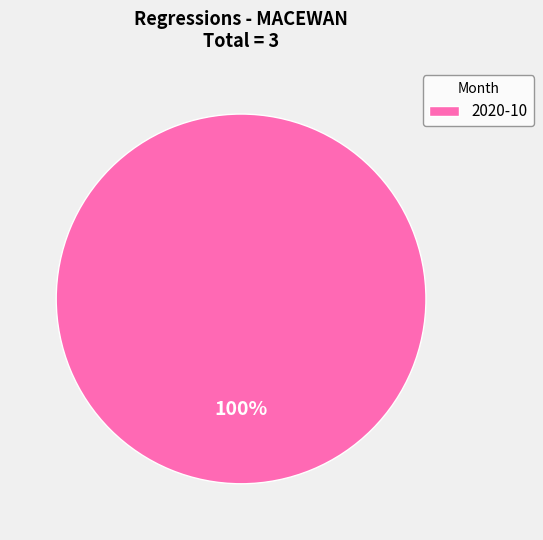

To the nearest percent, what portion does 2020-10 represent?

100%